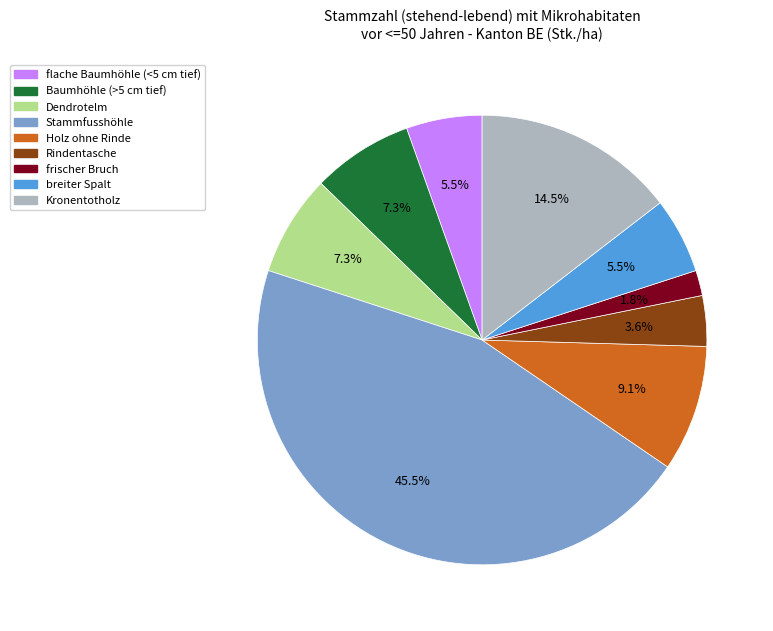

Do Kronentotholz and flache Baumhöhle (<5 cm tief) together represent more than half of the pie?

No